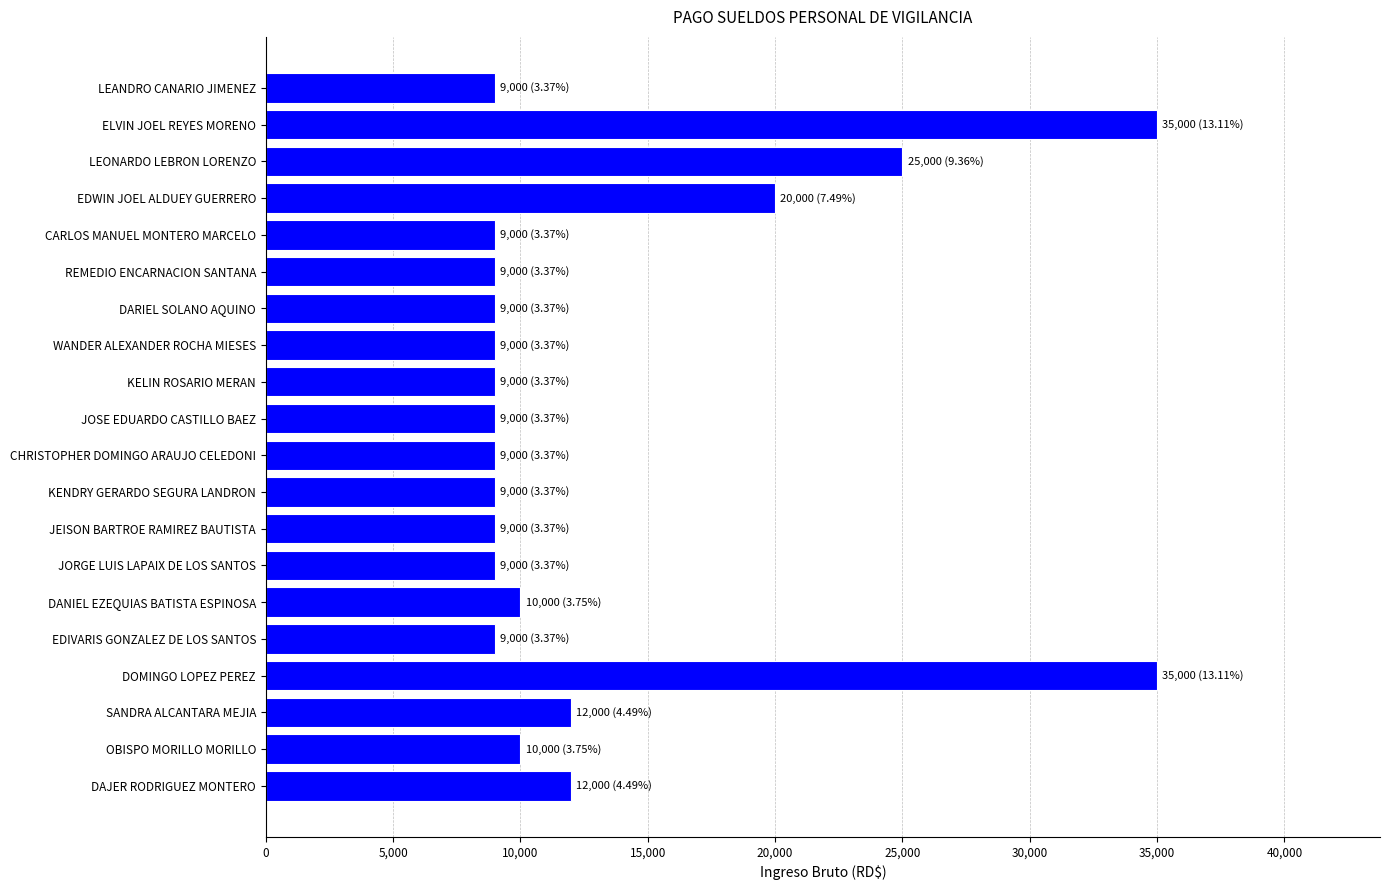

The value at DARIEL SOLANO AQUINO is 9000. True or false?

True